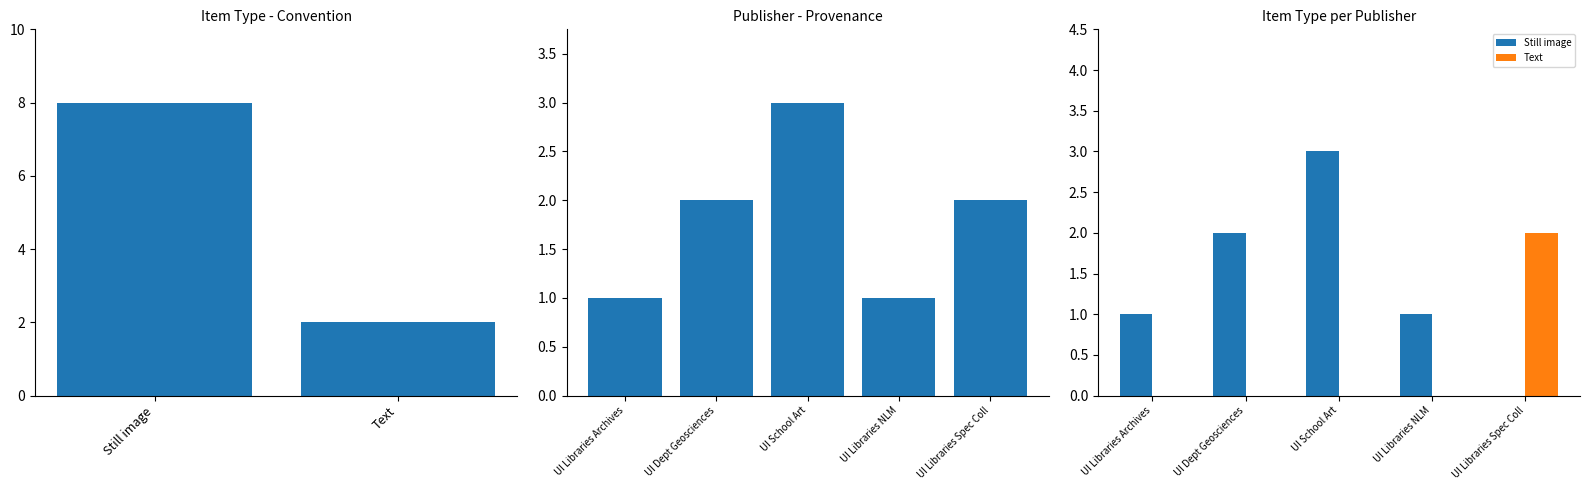

Between UI Libraries Archives and UI Libraries Spec Coll, which series saw the biggest shift?

Text